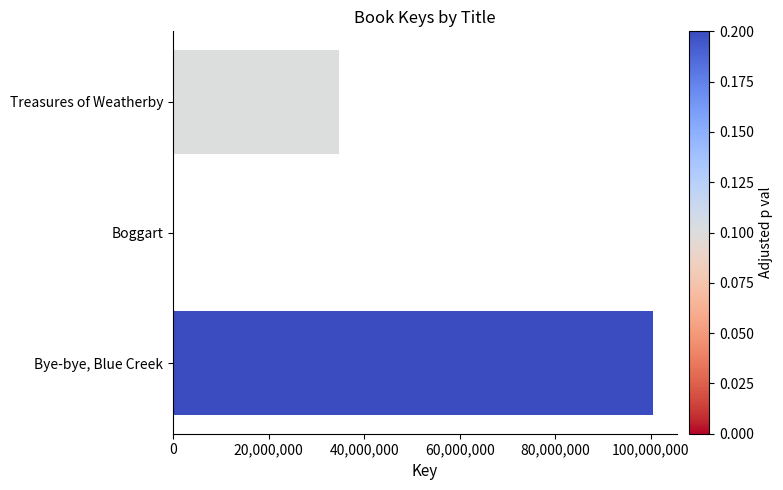

What is the sum of all values?

135094505